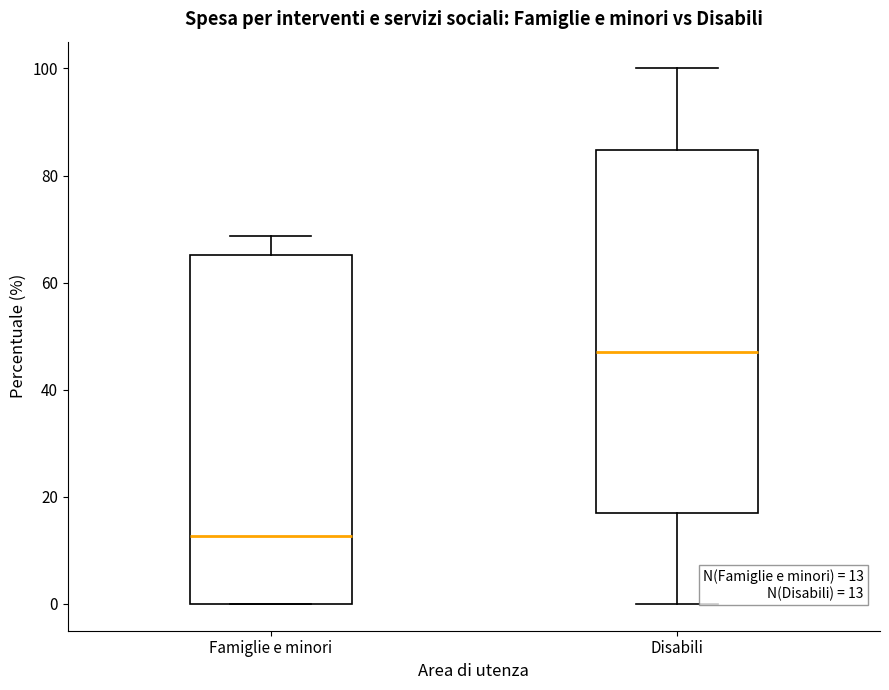

Which box's median line is the highest?

Disabili